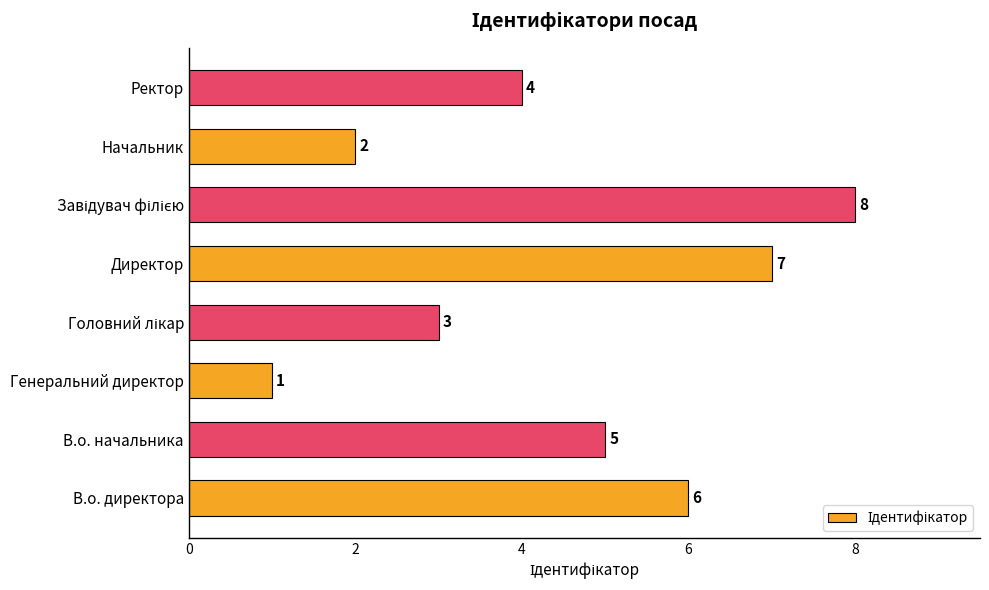

What is the change in value from Генеральний директор to Начальник?

+1